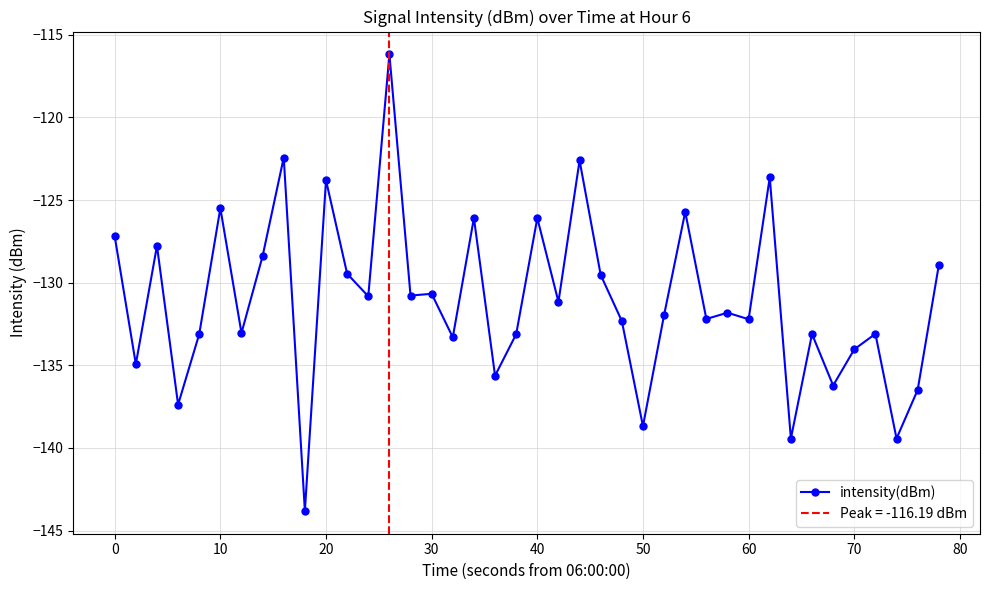

Does the chart have visible grid lines?

Yes